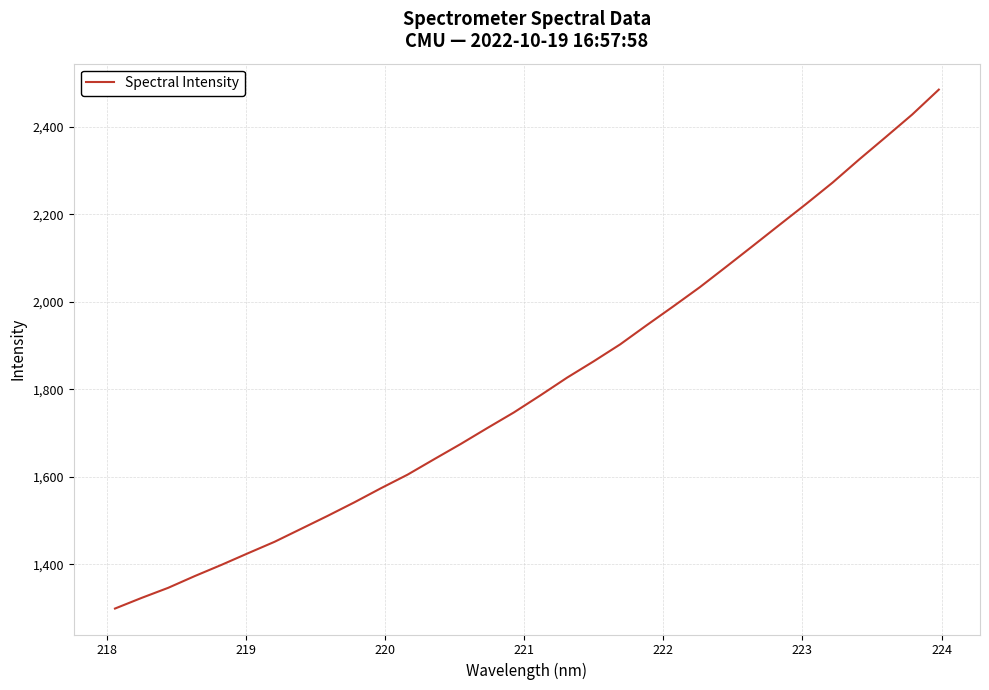

What is the difference between the maximum and minimum values?

1186.4